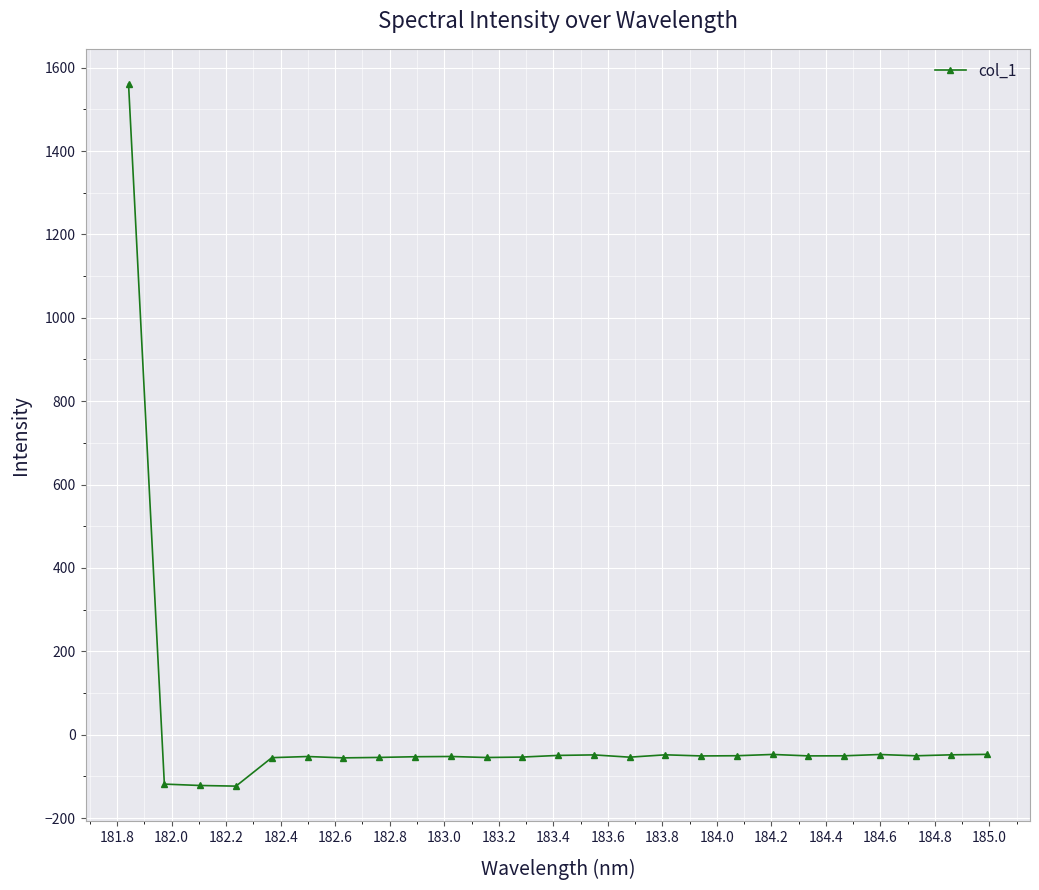

What is the value of the 20th point from the left?

-51.0